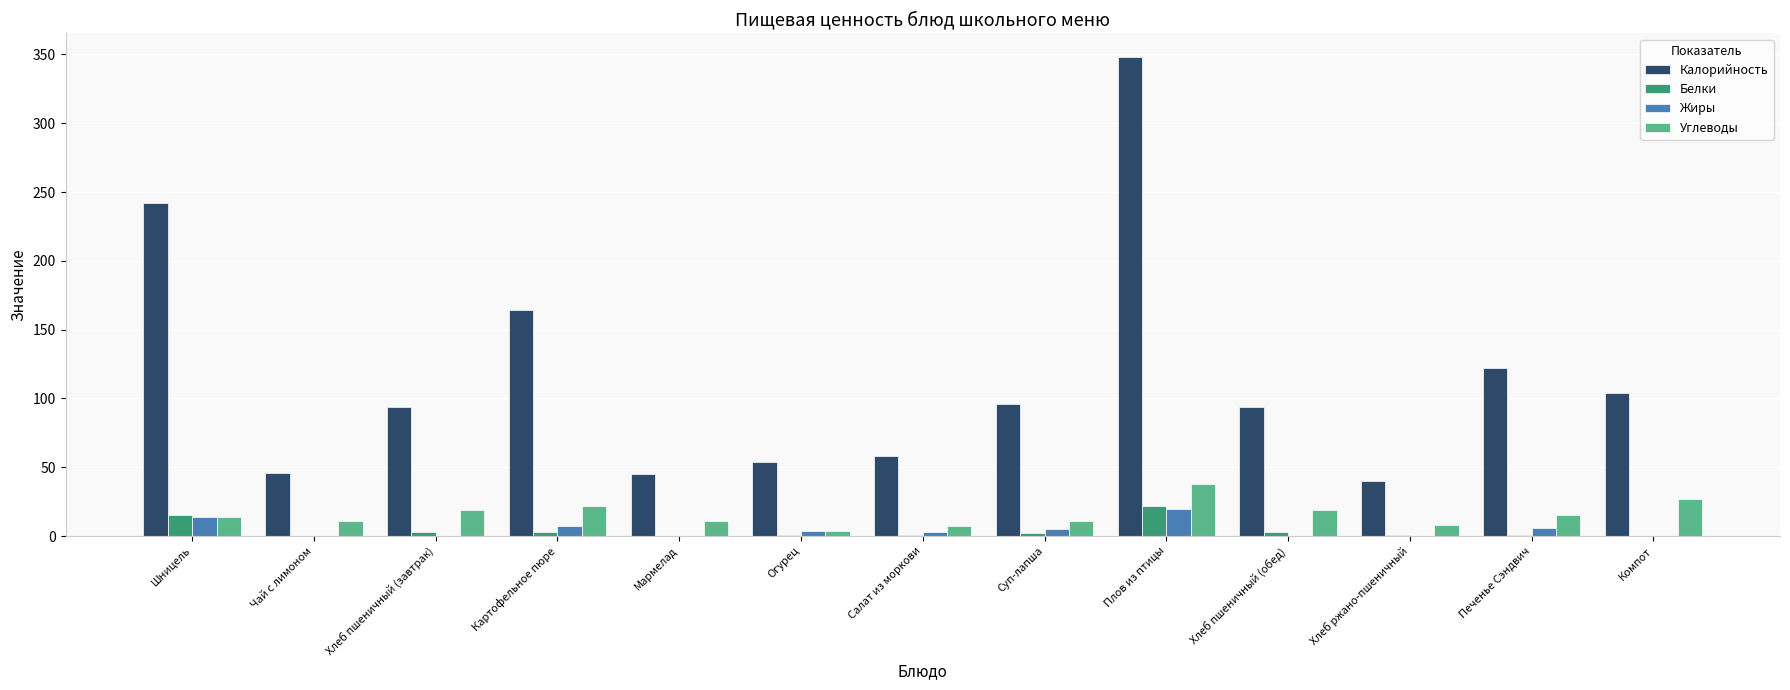

The value of Углеводы at Плов из птицы is 38. True or false?

True